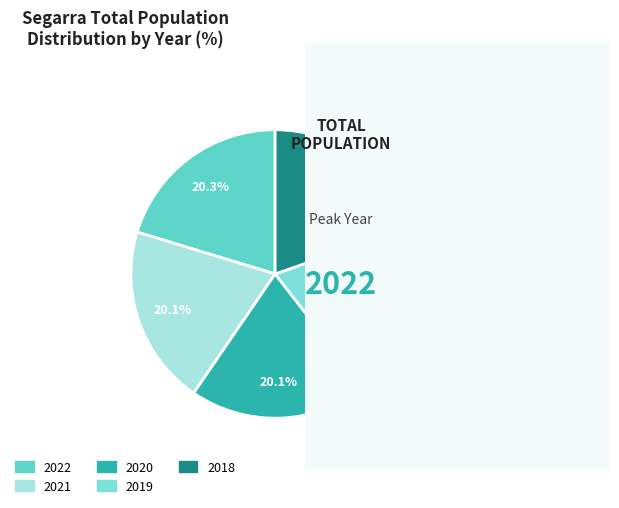

To the nearest percent, what is the average slice percentage?

20%